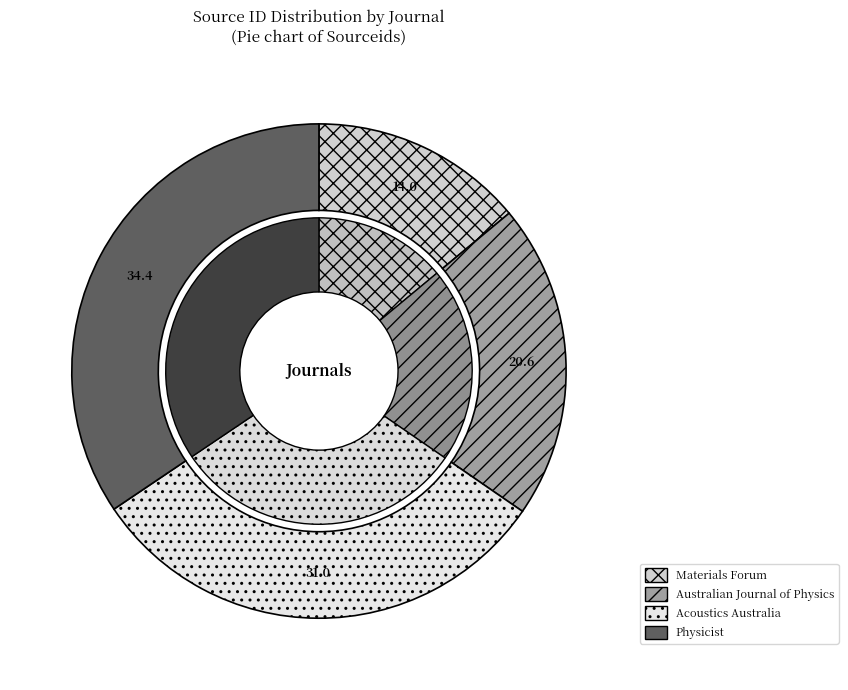

What percentage is NOT represented by Acoustics Australia?

69.0%